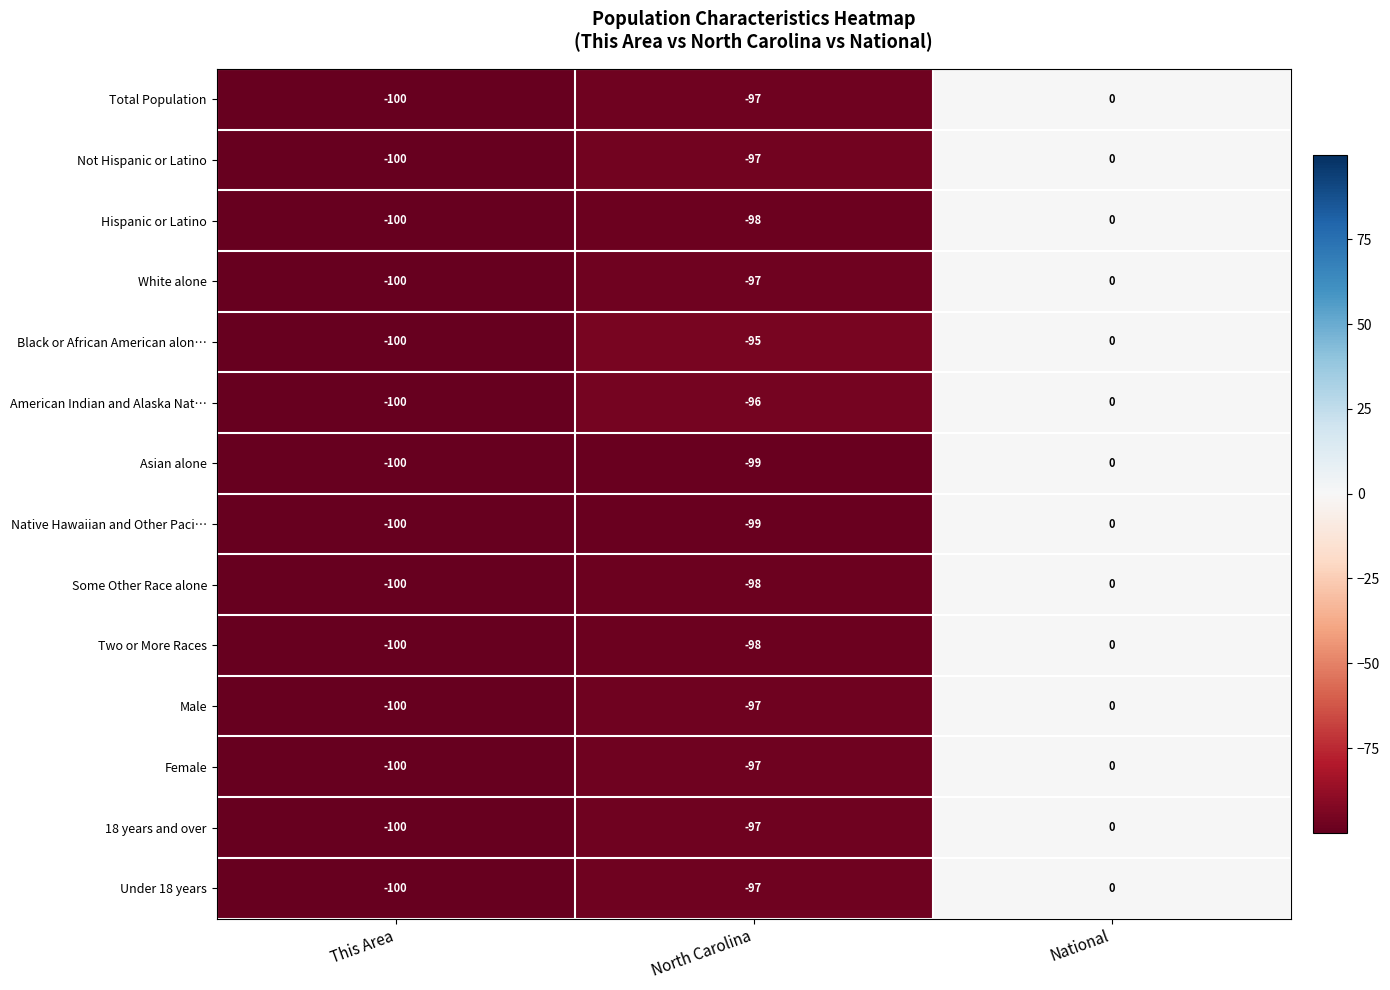

Which series has the largest total across all categories?

Black or African American alon…